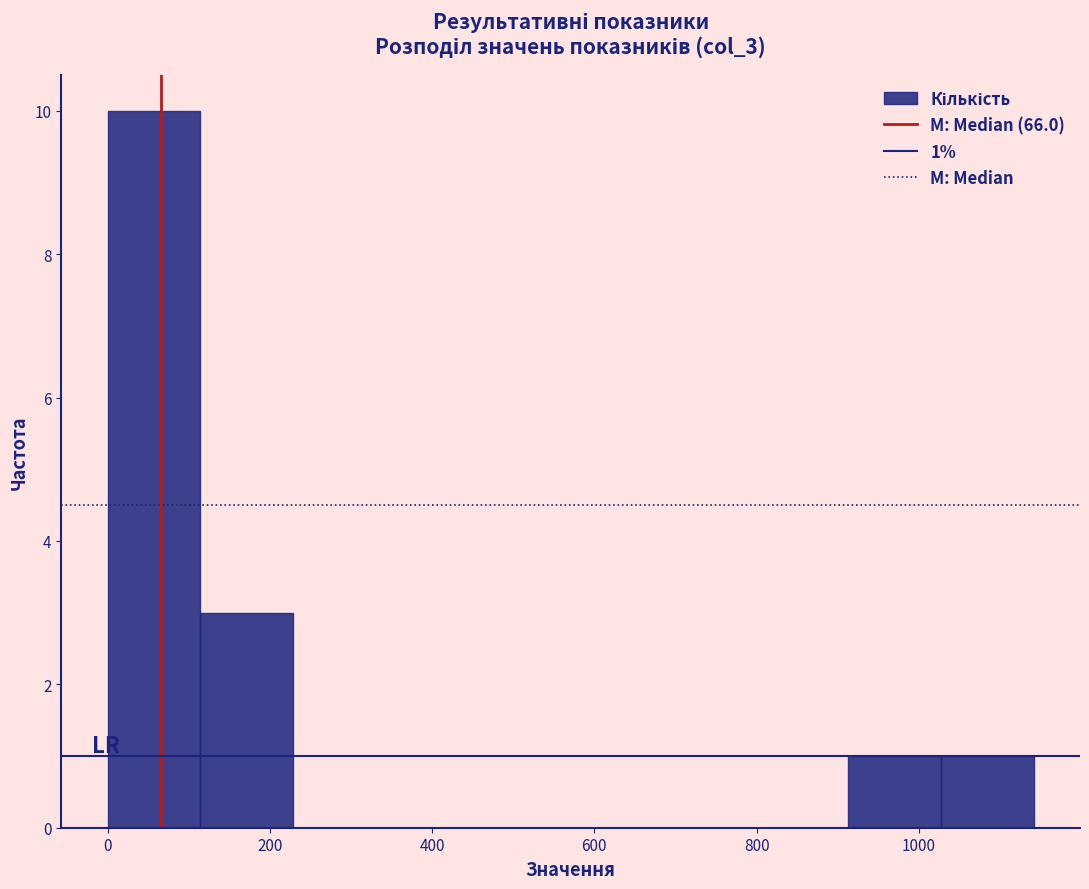

Which range on the x-axis has the tallest bar?

0 to 120